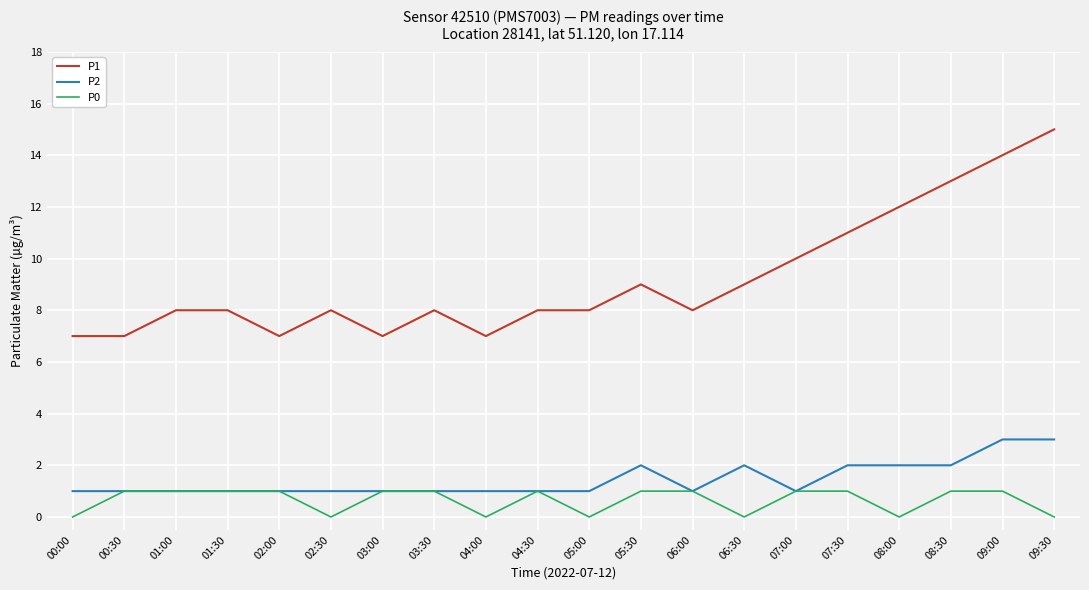

Between 02:30 and 08:30, which series saw the biggest shift?

P1